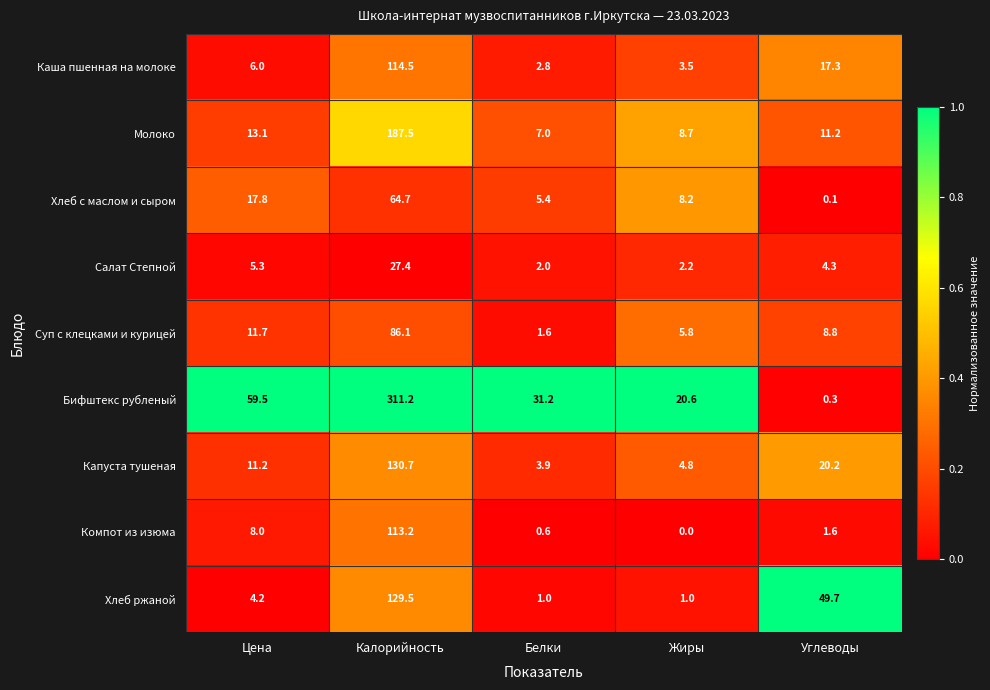

What is the greatest value displayed?

311.2